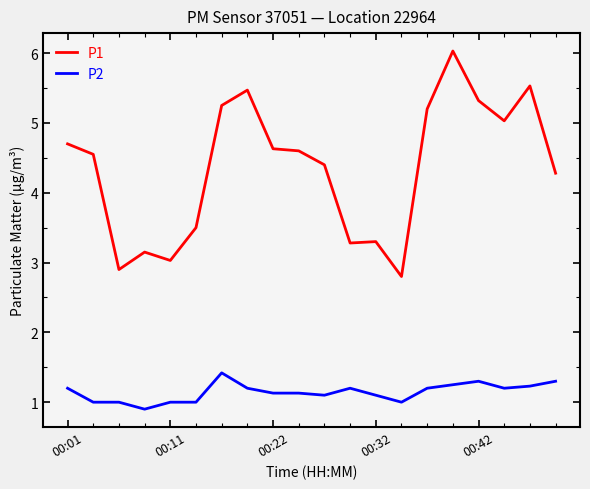

List the series in order of their overall mean, highest first.

P1, P2